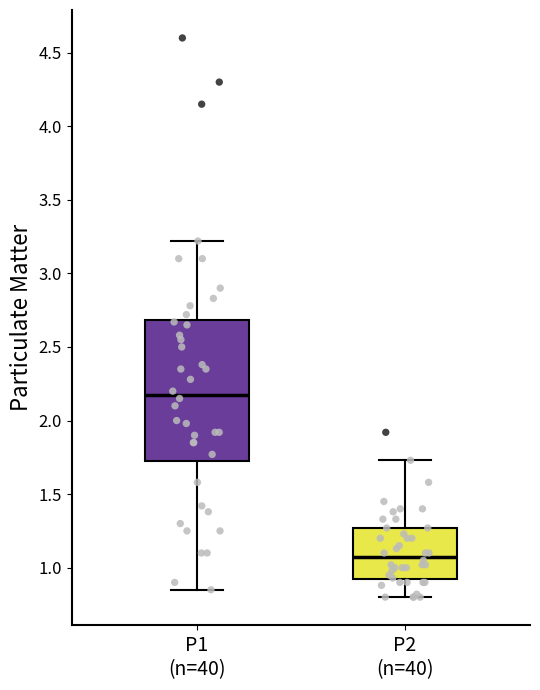

Reading left to right, transcribe this box plot: for each box, give where its median line is, the range the box spans, and where its two whiskers end, as read against the y-axis. The values are not printed on the chart, so give them approximately, as read against the axis.

P1 (n=40): median 2.20, box 1.70 to 2.70, whiskers 0.85 to 3.20
P2 (n=40): median 1.10, box 0.90 to 1.25, whiskers 0.80 to 1.75